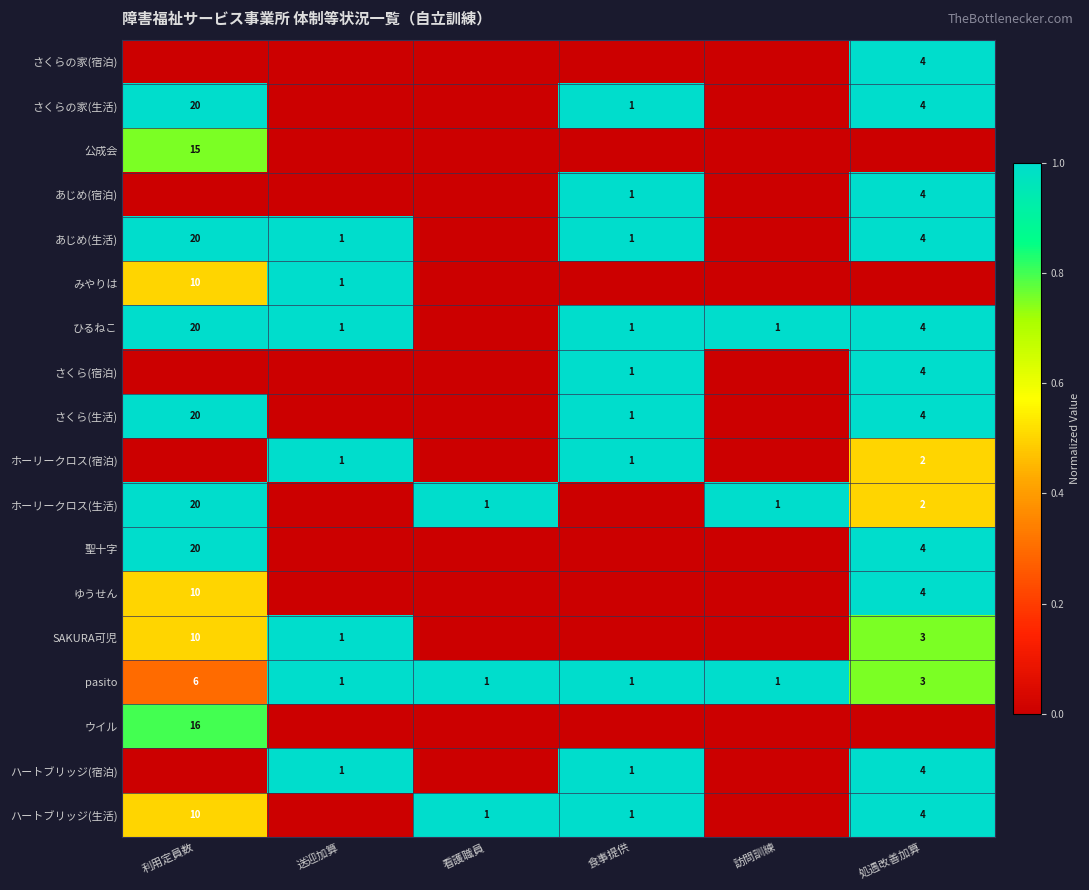

Count the pasito values in the range 1 to 3.

5